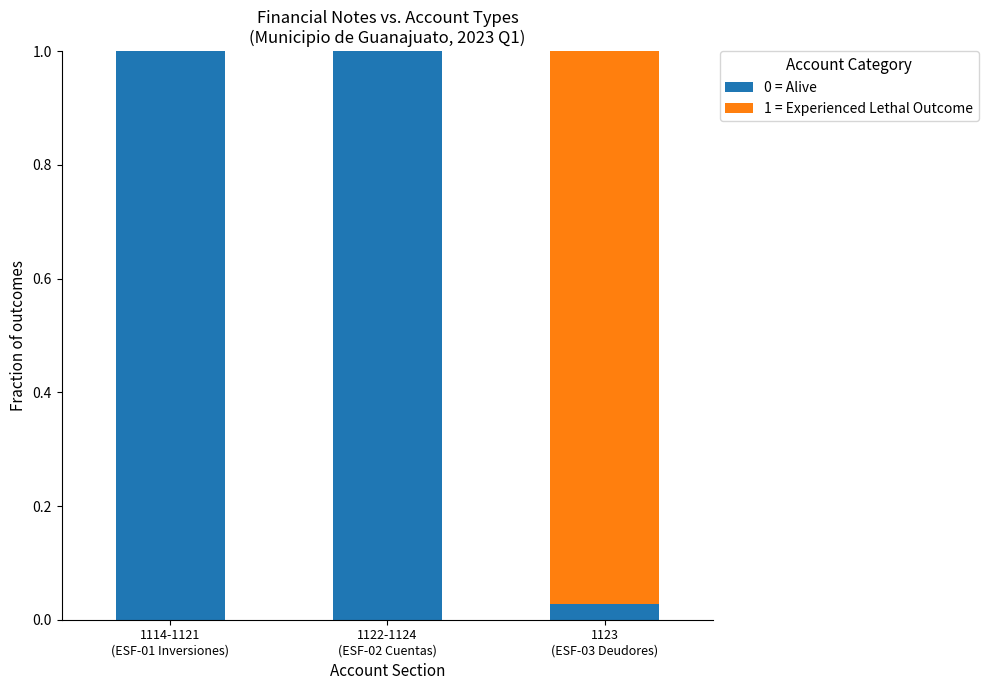

What is the sum of all 0 = Alive values?

2.0